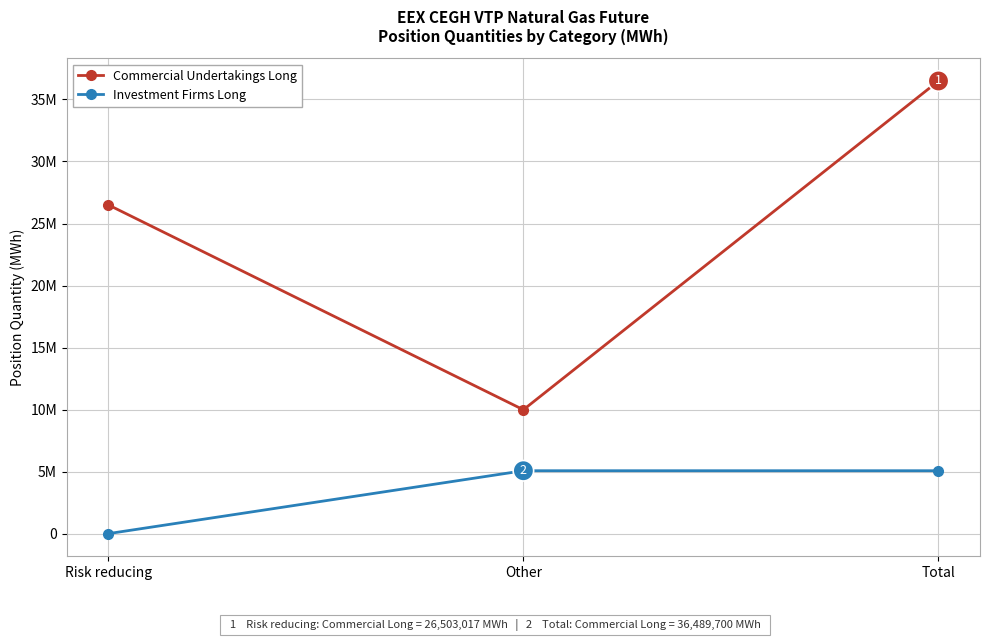

True or false: Investment Firms Long has a value of 1983998 at Risk reducing.

False